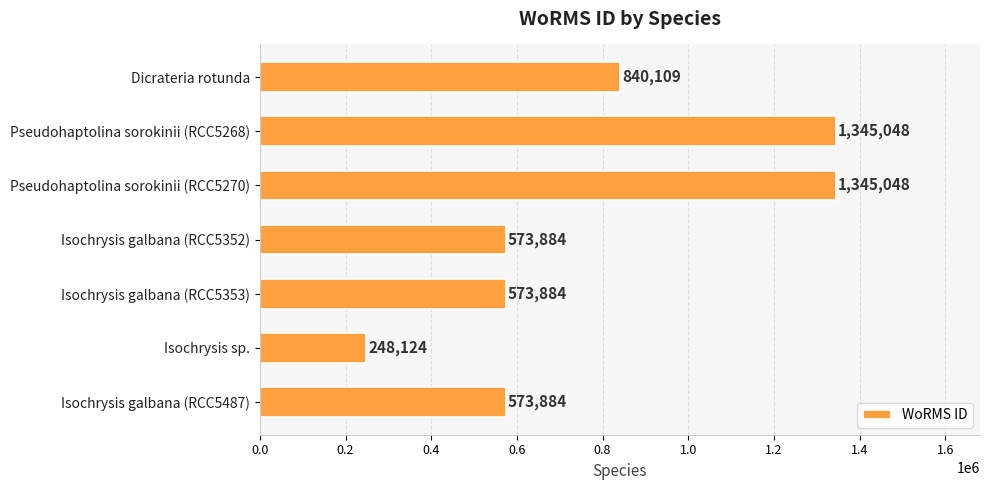

What position from the top is Isochrysis sp.?

6